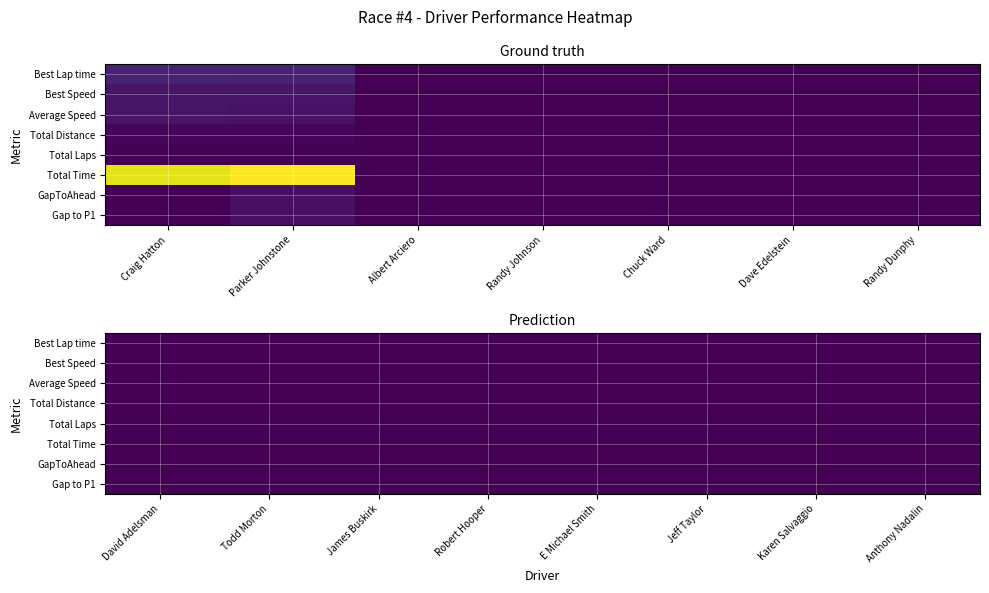

Reading left to right, what are all the values shown in this chart?

Craig Hatton: 116.2	69.7	63.1	20.2	9.0	1155.0	0.0	0.0
Parker Johnstone: 109.9	73.7	60.6	20.2	9.0	1203.3	48.3	48.3
Albert Arciero: 0.0	0.0	0.0	0.0	0.0	0.0	0.0	0.0
Randy Johnson: 0.0	0.0	0.0	0.0	0.0	0.0	0.0	0.0
Chuck Ward: 0.0	0.0	0.0	0.0	0.0	0.0	0.0	0.0
Dave Edelstein: 0.0	0.0	0.0	0.0	0.0	0.0	0.0	0.0
Randy Dunphy: 0.0	0.0	0.0	0.0	0.0	0.0	0.0	0.0
David Adelsman: 0.0	0.0	0.0	0.0	0.0	0.0	0.0	0.0
Todd Morton: 0.0	0.0	0.0	0.0	0.0	0.0	0.0	0.0
James Buskirk: 0.0	0.0	0.0	0.0	0.0	0.0	0.0	0.0
Robert Hooper: 0.0	0.0	0.0	0.0	0.0	0.0	0.0	0.0
E Michael Smith: 0.0	0.0	0.0	0.0	0.0	0.0	0.0	0.0
Jeff Taylor: 0.0	0.0	0.0	0.0	0.0	0.0	0.0	0.0
Karen Salvaggio: 0.0	0.0	0.0	0.0	0.0	0.0	0.0	0.0
Anthony Nadalin: 0.0	0.0	0.0	0.0	0.0	0.0	0.0	0.0